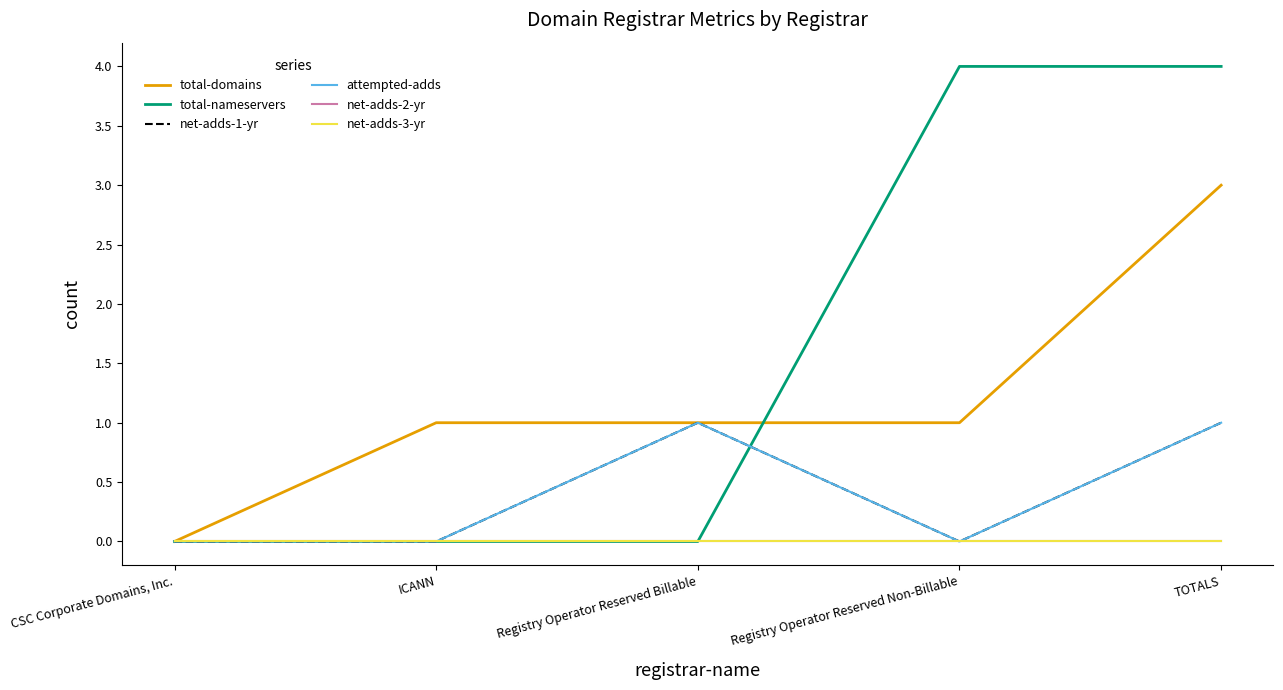

The attempted-adds series shows 0 at ICANN. True or false?

True